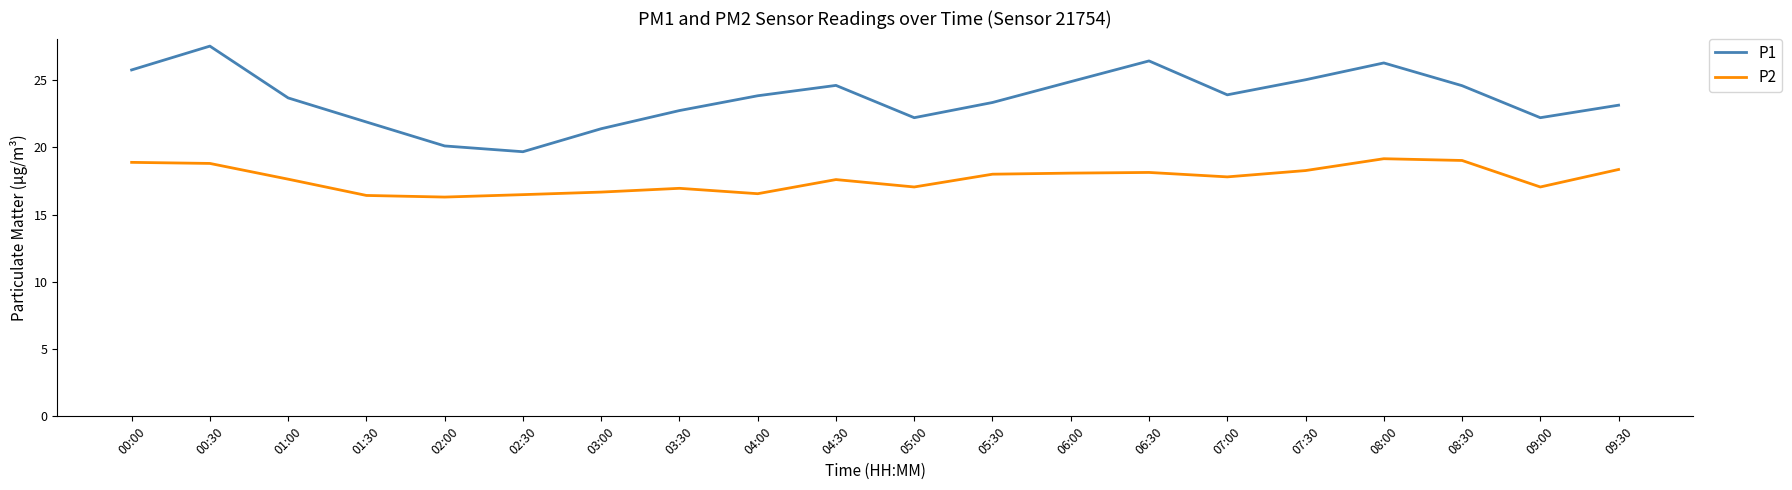

What position from the left is 07:30?

16